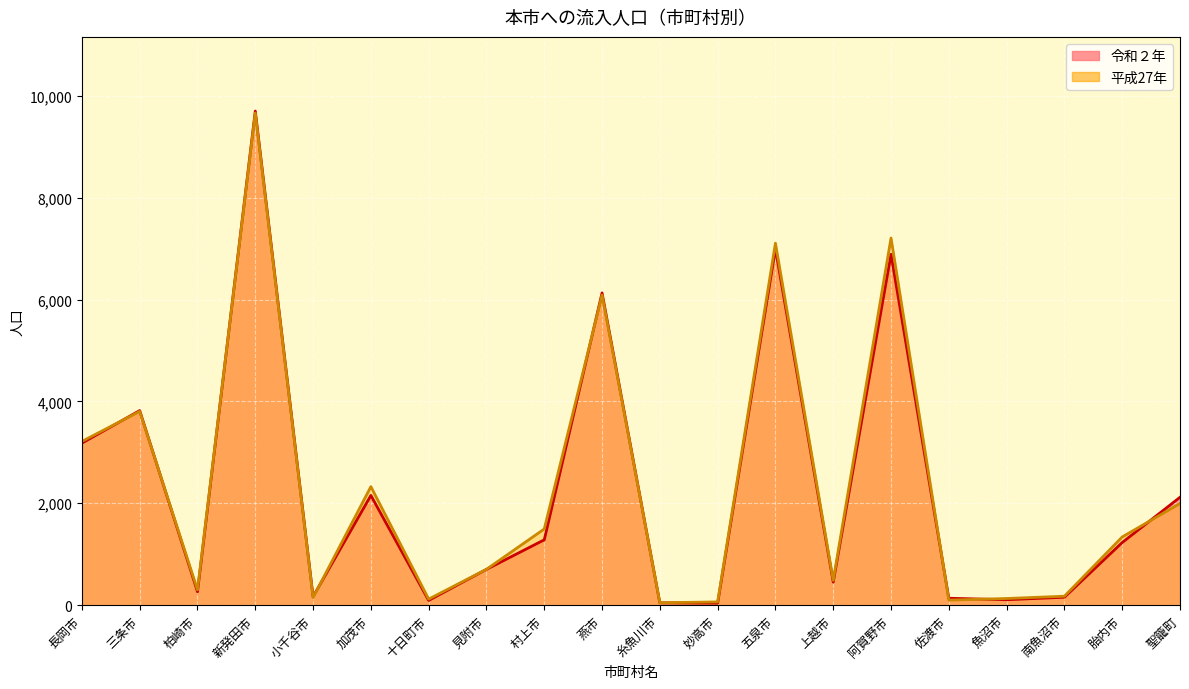

True or false: 令和２年_line has more than 1 points higher than both neighbors.

True